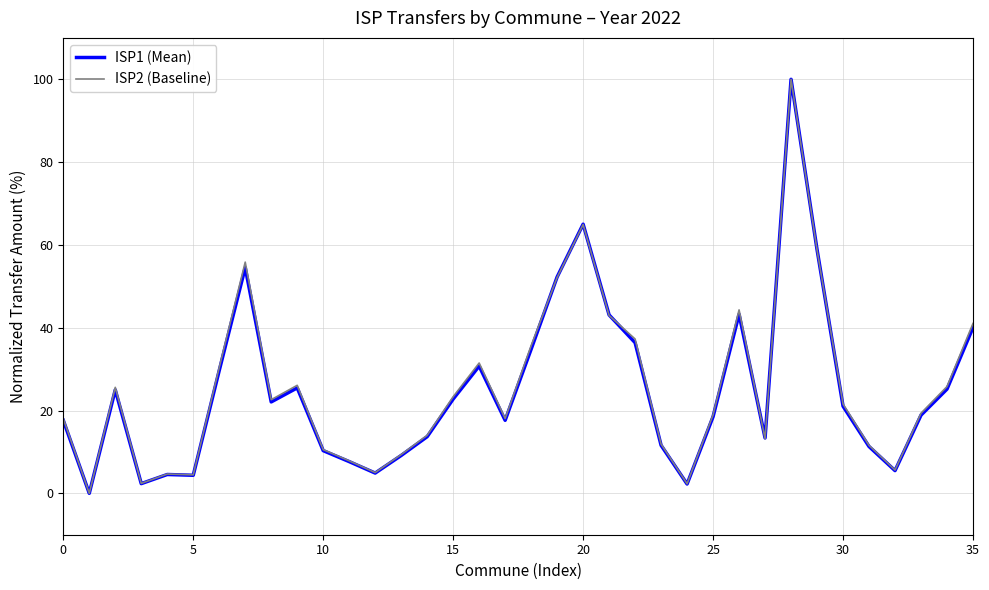

What is the value of the ISP1 (Mean) point at the 4th from the left?

2.3